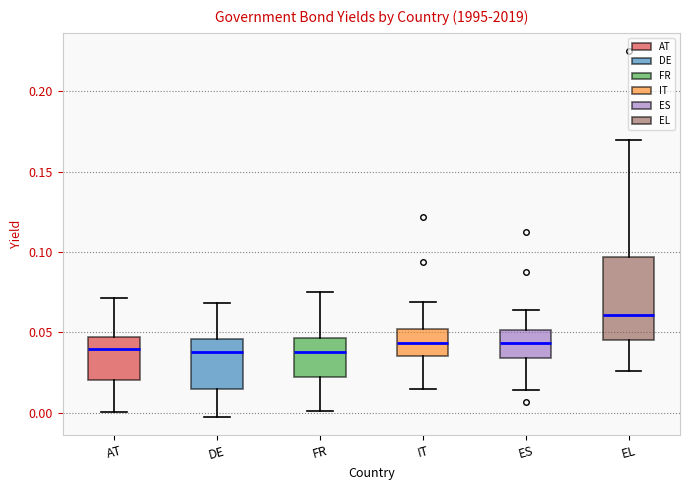

Which box's median line is the highest?

EL